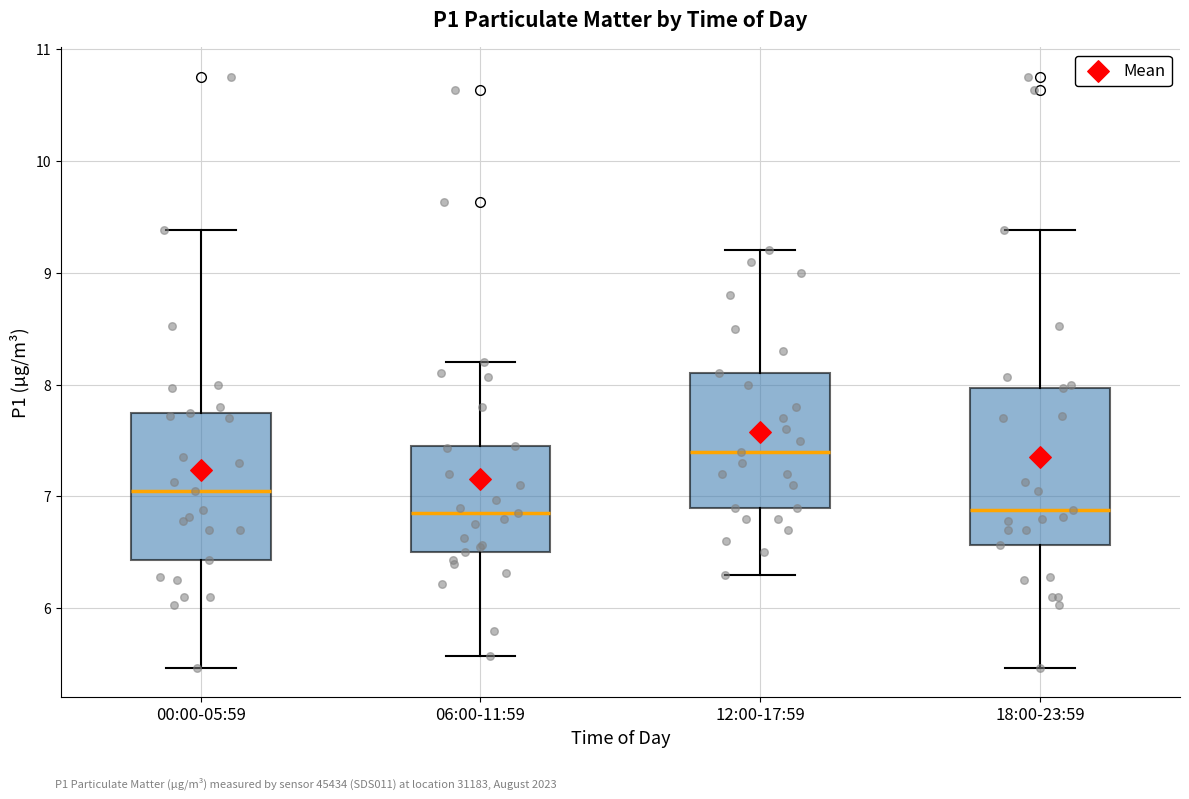

Reading left to right, read every box against the y-axis: the position of its median line, the range the box covers, and the ends of its whiskers. The values are not printed on the chart, so give them approximately, as read against the axis.

00:00-05:59: median 7.1, box 6.4 to 7.8, whiskers 5.5 to 9.4
06:00-11:59: median 6.9, box 6.5 to 7.5, whiskers 5.6 to 8.2
12:00-17:59: median 7.4, box 6.9 to 8.1, whiskers 6.3 to 9.2
18:00-23:59: median 6.9, box 6.6 to 8.0, whiskers 5.5 to 9.4